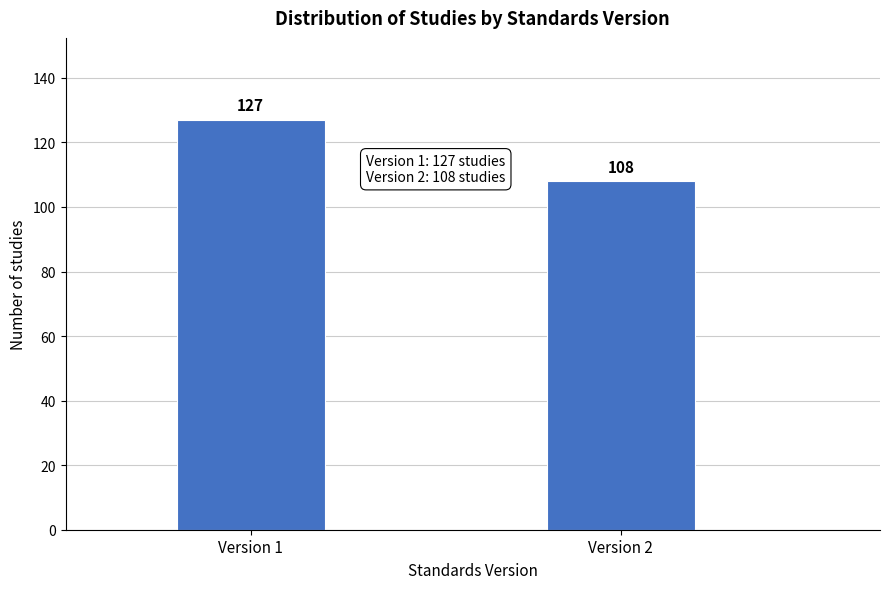

Reading left to right, what are all the values shown in this chart?

Version 1=127	Version 2=108